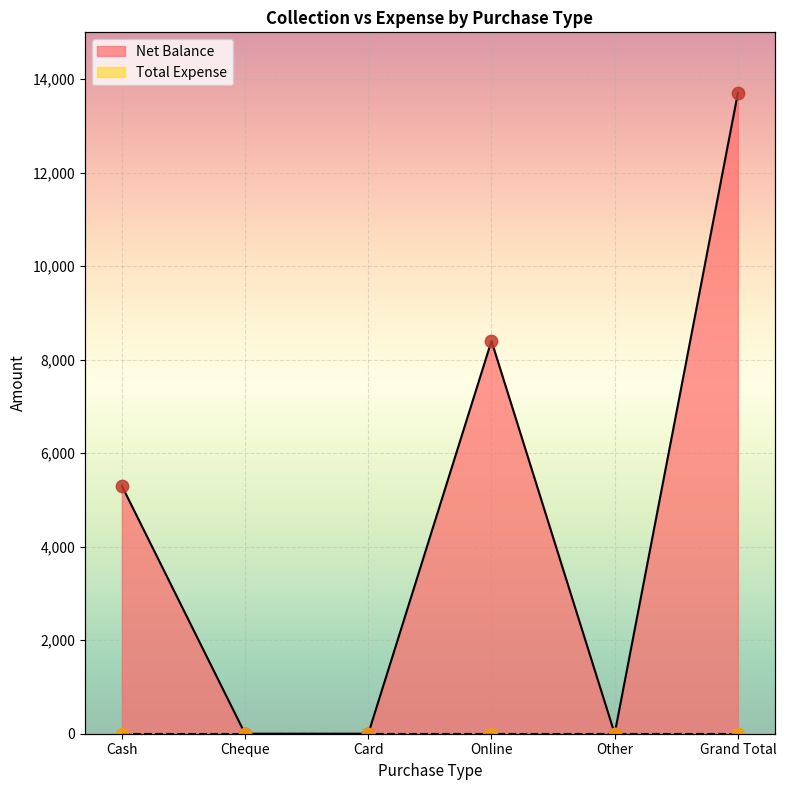

What is the change in value from Cash to Grand Total?

+8400